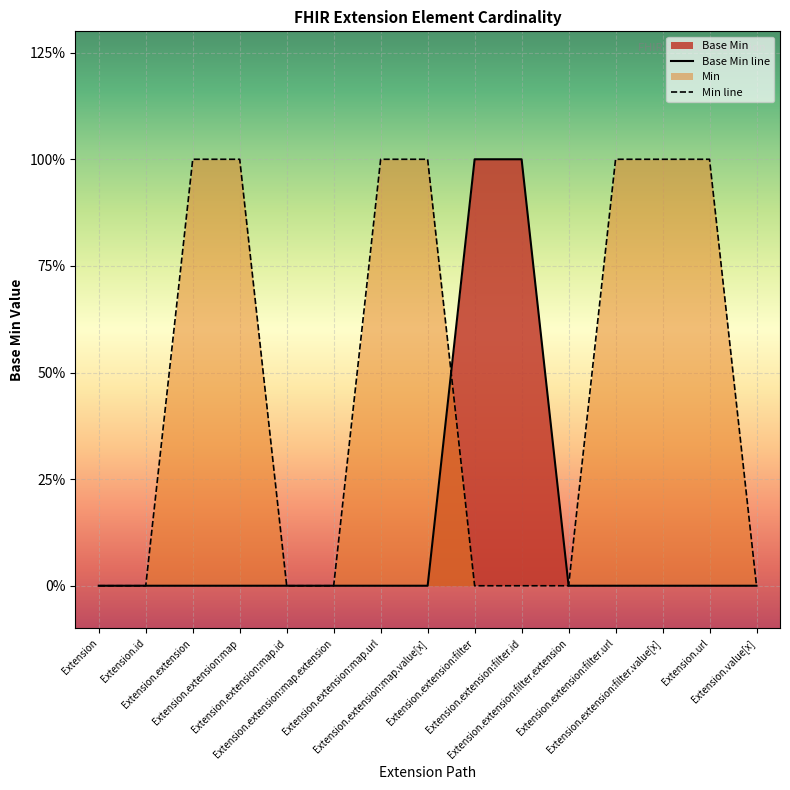

What is the maximum value shown in the chart?

1